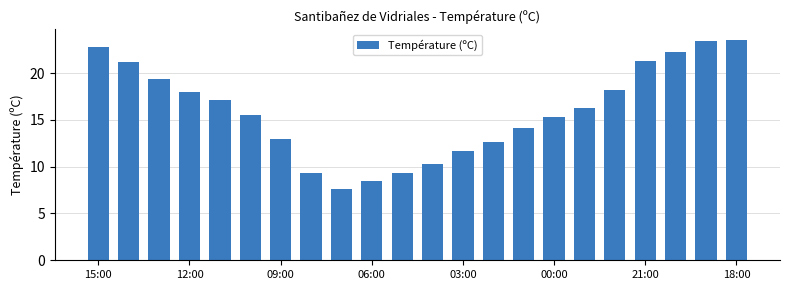

What is the maximum value shown in the chart?

23.5